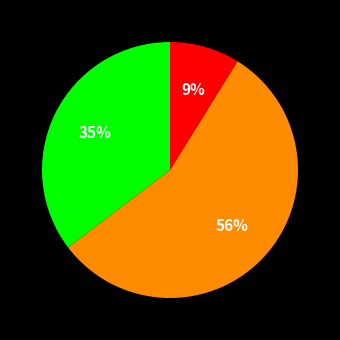

To the nearest percent, what is the average slice percentage?

33%